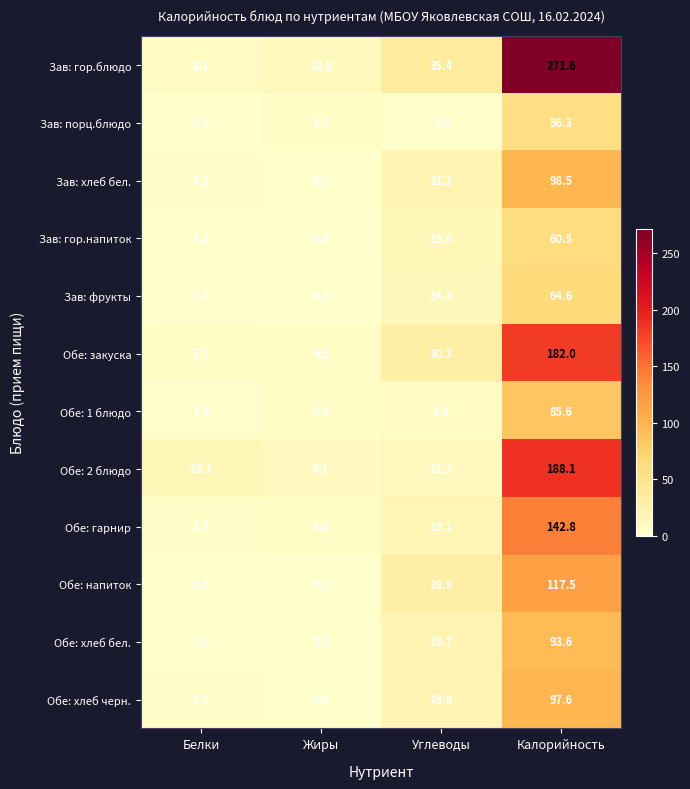

The Зав: гор.блюдо series shows 271.6 at Калорийность. True or false?

True